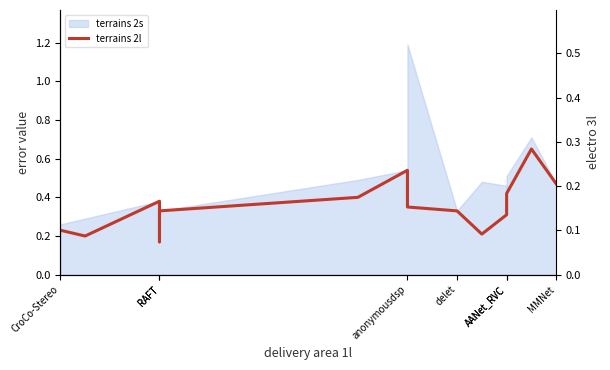

What is the spread (max minus min) of values at RAFT?

0.2